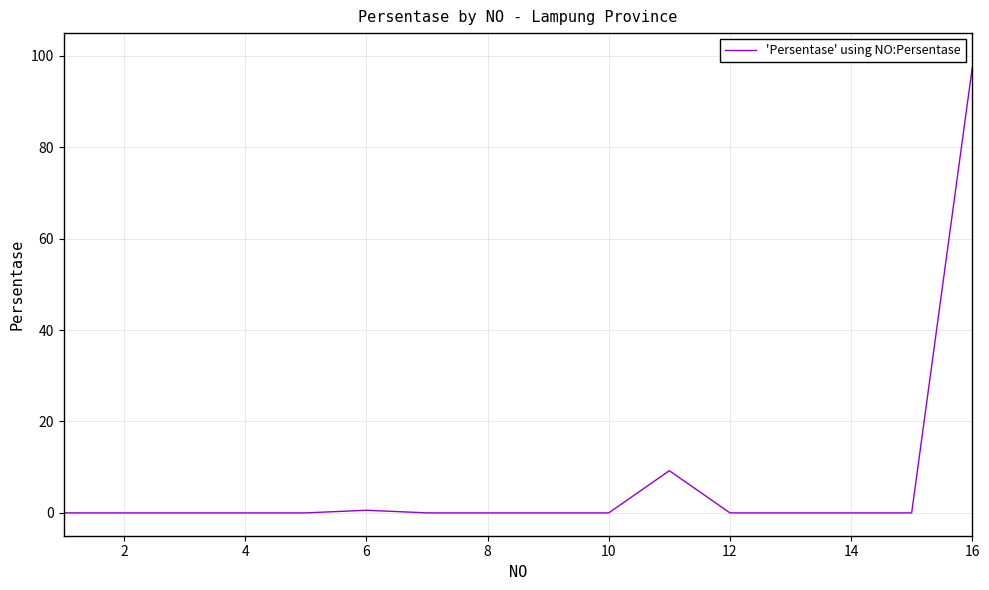

What is the greatest value displayed?

97.5